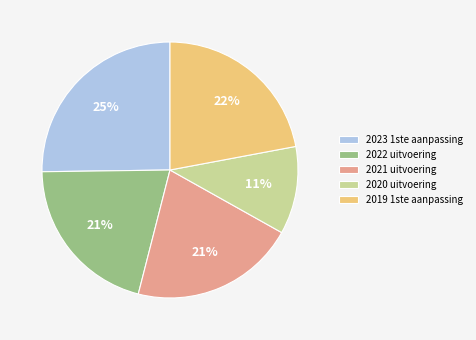

Is there any slice that represents more than half of the pie?

No